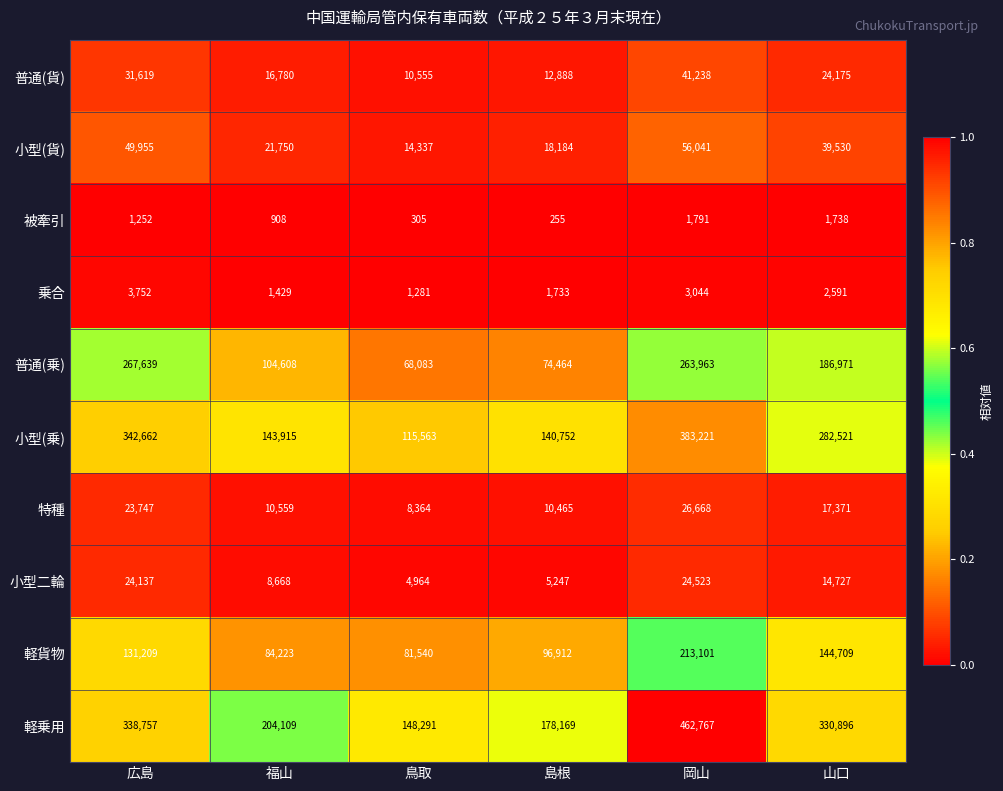

The 乗合 series shows 4279 at 山口. True or false?

False